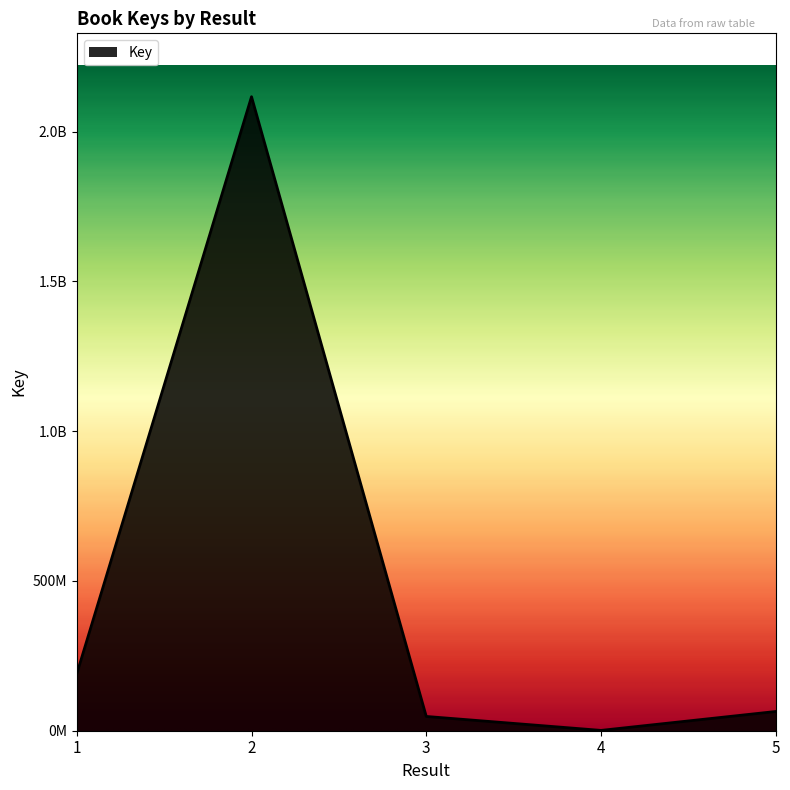

Rank the categories by value from lowest to highest.

4, 3, 5, 1, 2